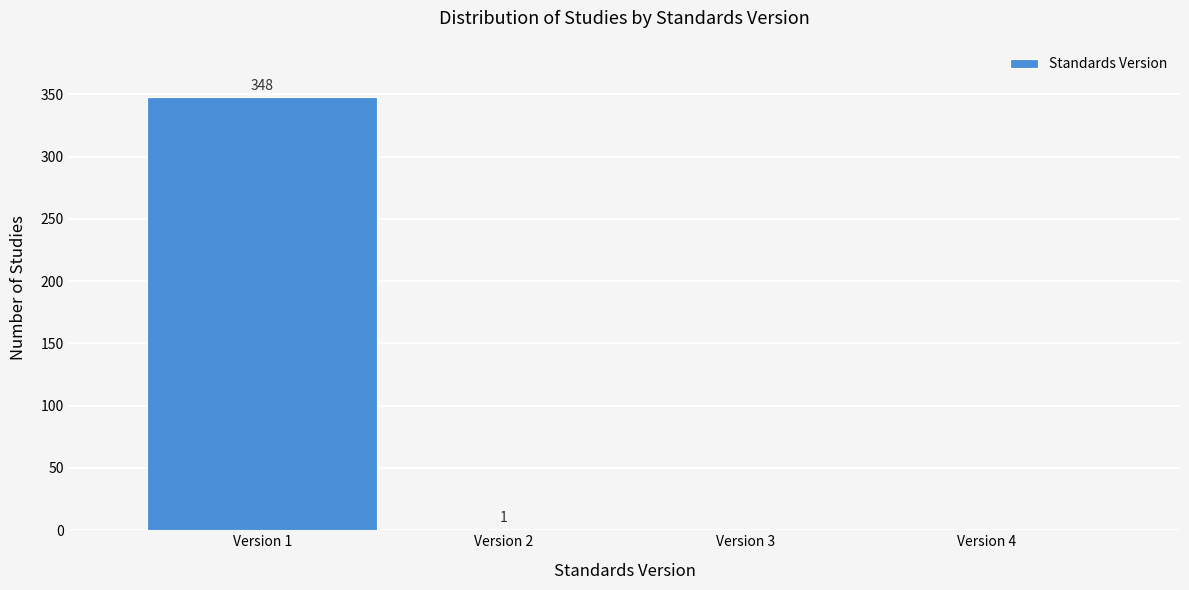

Over which range of the x-axis is the bar tallest?

0.5 to 1.5